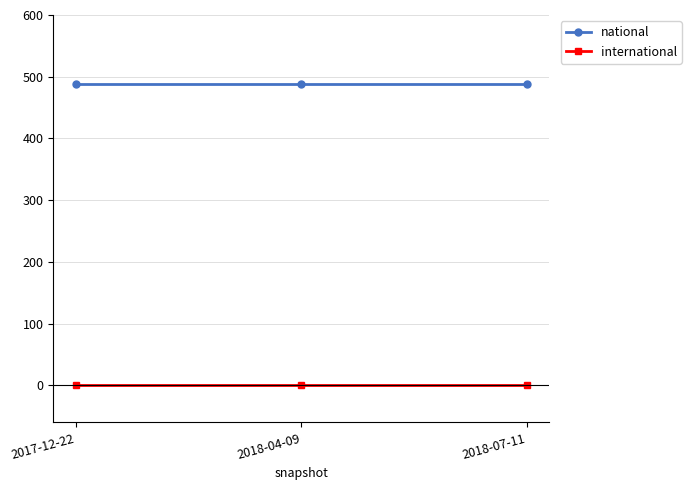

What is the difference between the highest and lowest values at 2017-12-22?

489